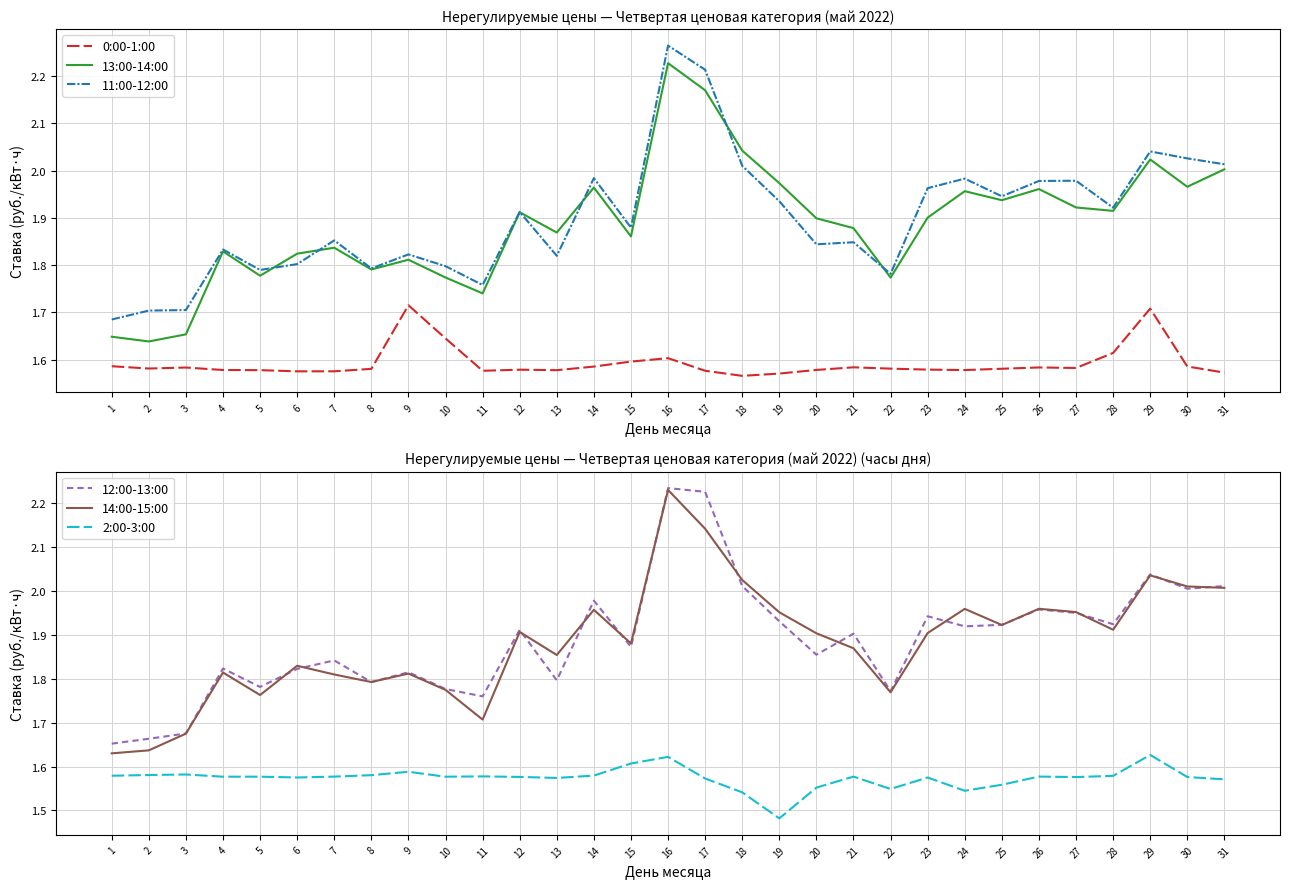

Reading left to right, list all the values displayed in this chart.

0:00-1:00: 1.6	1.6	1.6	1.6	1.6	1.6	1.6	1.6	1.7	1.6	1.6	1.6	1.6	1.6	1.6	1.6	1.6	1.6	1.6	1.6	1.6	1.6	1.6	1.6	1.6	1.6	1.6	1.6	1.7	1.6	1.6
13:00-14:00: 1.6	1.6	1.7	1.8	1.8	1.8	1.8	1.8	1.8	1.8	1.7	1.9	1.9	2.0	1.9	2.2	2.2	2.0	2.0	1.9	1.9	1.8	1.9	2.0	1.9	2.0	1.9	1.9	2.0	2.0	2.0
11:00-12:00: 1.7	1.7	1.7	1.8	1.8	1.8	1.9	1.8	1.8	1.8	1.8	1.9	1.8	2.0	1.9	2.3	2.2	2.0	1.9	1.8	1.8	1.8	2.0	2.0	1.9	2.0	2.0	1.9	2.0	2.0	2.0
12:00-13:00: 1.7	1.7	1.7	1.8	1.8	1.8	1.8	1.8	1.8	1.8	1.8	1.9	1.8	2.0	1.9	2.2	2.2	2.0	1.9	1.9	1.9	1.8	1.9	1.9	1.9	2.0	1.9	1.9	2.0	2.0	2.0
14:00-15:00: 1.6	1.6	1.7	1.8	1.8	1.8	1.8	1.8	1.8	1.8	1.7	1.9	1.9	2.0	1.9	2.2	2.1	2.0	2.0	1.9	1.9	1.8	1.9	2.0	1.9	2.0	2.0	1.9	2.0	2.0	2.0
2:00-3:00: 1.6	1.6	1.6	1.6	1.6	1.6	1.6	1.6	1.6	1.6	1.6	1.6	1.6	1.6	1.6	1.6	1.6	1.5	1.5	1.6	1.6	1.5	1.6	1.5	1.6	1.6	1.6	1.6	1.6	1.6	1.6